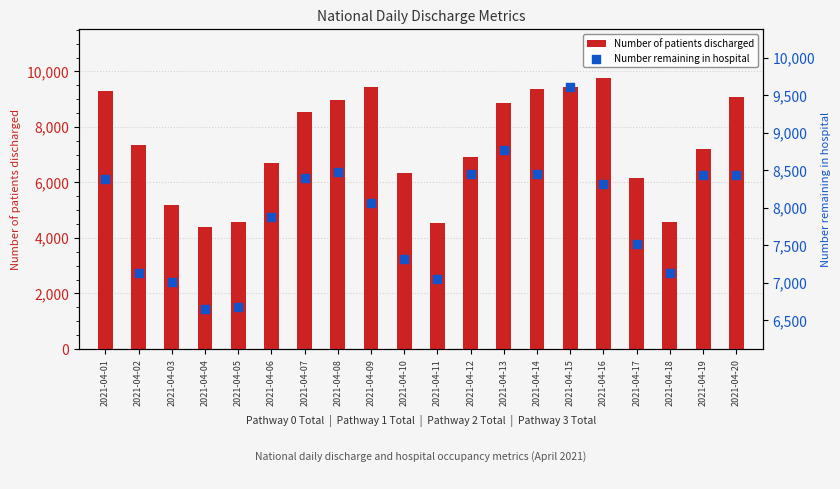

What is the total value across all series at 2021-04-20?

17521